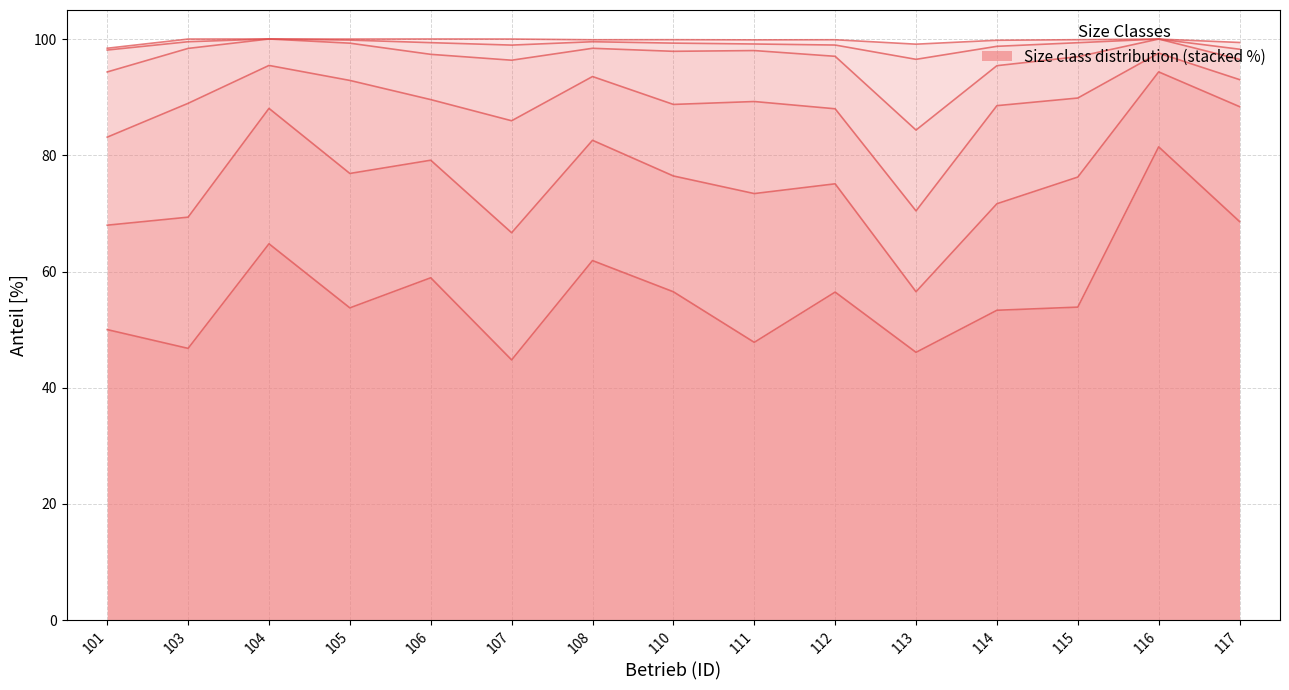

What is the value of the 5-9 point at the 11th from the left?

10.4